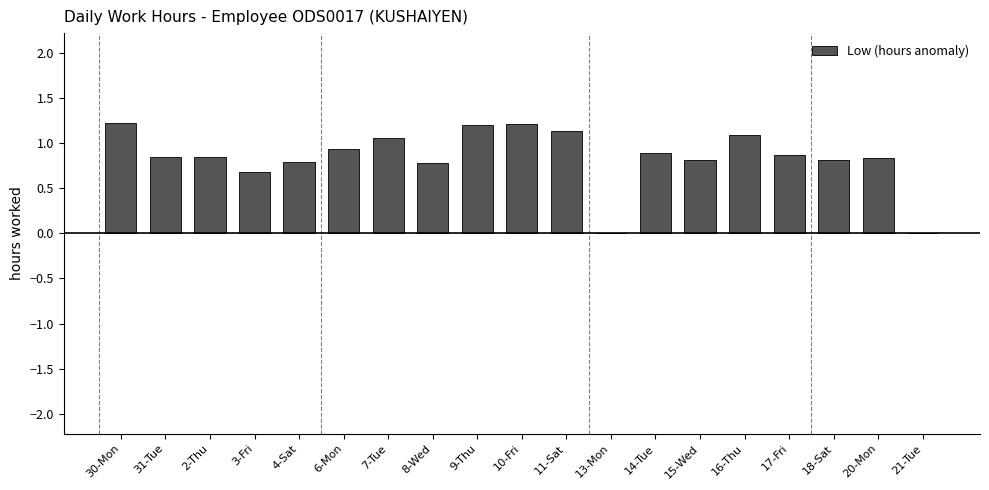

How many data points does each series have?

19